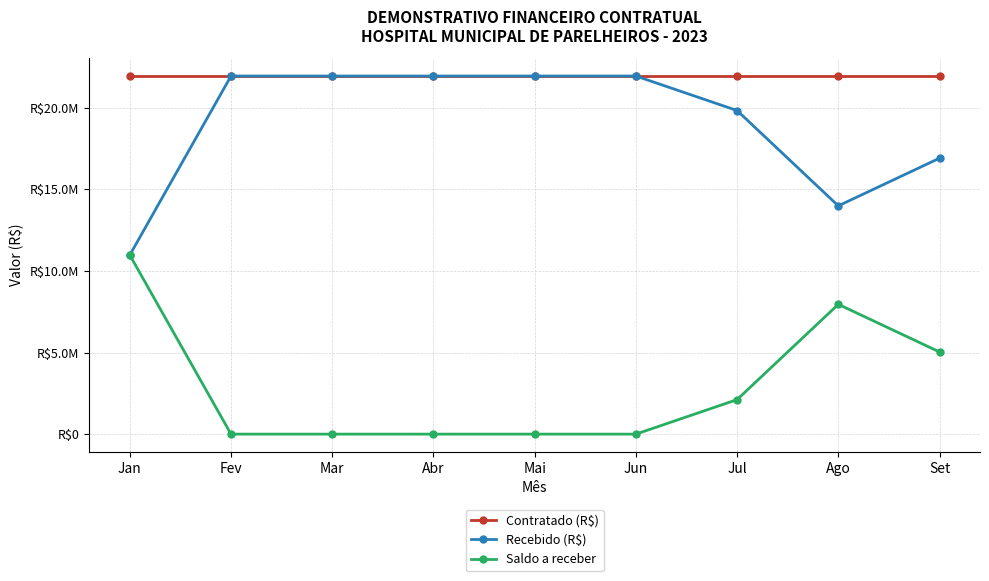

Where is Saldo a receber nearest to the value 5484890?

Set